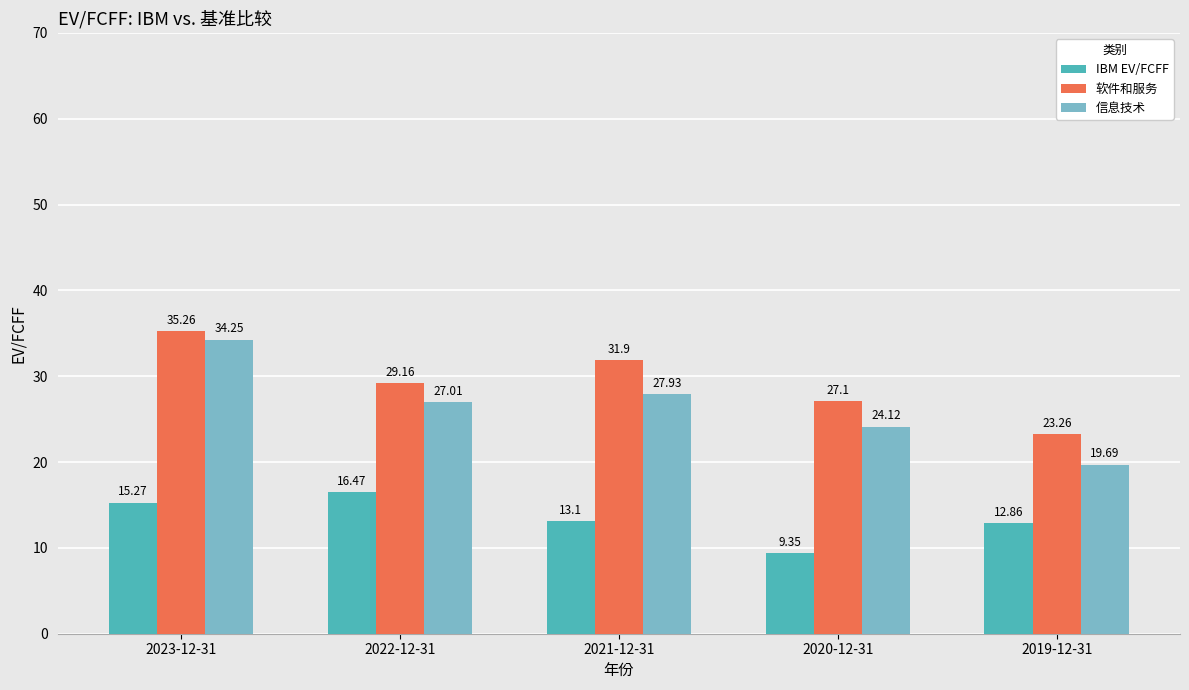

What is the label of the 1st bar from the right?

2019-12-31